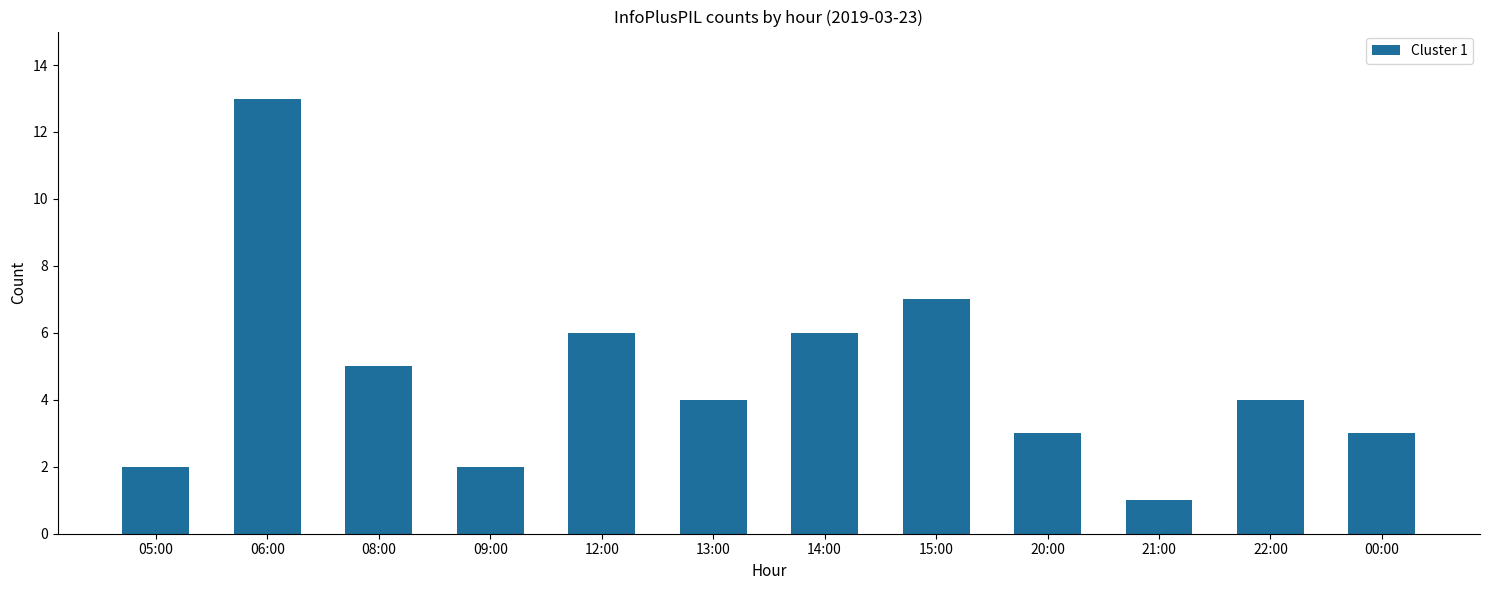

What value does the data have at 21:00?

1